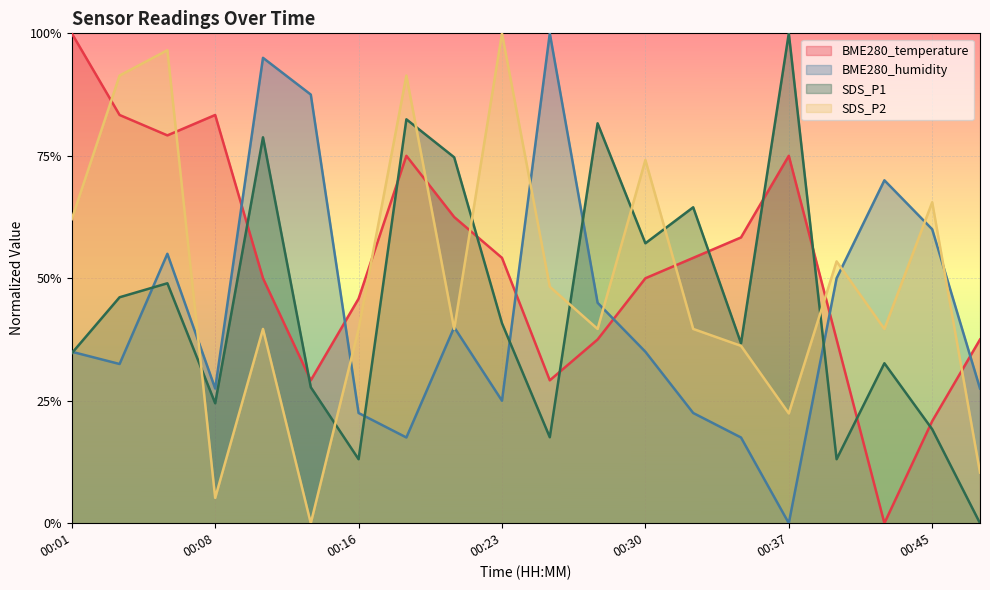

Reading right to left, list all the values displayed in this chart.

BME280_temperature: 00:47=37.5	00:45=20.8	00:42=0.0	00:40=37.5	00:37=75.0	00:35=58.3	00:33=54.2	00:30=50.0	00:28=37.5	00:25=29.2	00:23=54.2	00:20=62.5	00:18=75.0	00:16=45.8	00:13=29.2	00:11=50.0	00:08=83.3	00:06=79.2	00:03=83.3	00:01=100.0
BME280_humidity: 00:47=27.5	00:45=60.0	00:42=70.0	00:40=50.0	00:37=0.0	00:35=17.5	00:33=22.5	00:30=35.0	00:28=45.0	00:25=100.0	00:23=25.0	00:20=40.0	00:18=17.5	00:16=22.5	00:13=87.5	00:11=95.0	00:08=27.5	00:06=55.0	00:03=32.5	00:01=35.0
SDS_P1: 00:47=0.0	00:45=19.2	00:42=32.7	00:40=13.1	00:37=100.0	00:35=36.7	00:33=64.5	00:30=57.1	00:28=81.6	00:25=17.6	00:23=40.8	00:20=74.7	00:18=82.4	00:16=13.1	00:13=27.8	00:11=78.8	00:08=24.5	00:06=49.0	00:03=46.1	00:01=34.7
SDS_P2: 00:47=10.3	00:45=65.5	00:42=39.7	00:40=53.4	00:37=22.4	00:35=36.2	00:33=39.7	00:30=74.1	00:28=39.7	00:25=48.3	00:23=100.0	00:20=39.7	00:18=91.4	00:16=39.7	00:13=0.0	00:11=39.7	00:08=5.2	00:06=96.6	00:03=91.4	00:01=62.1